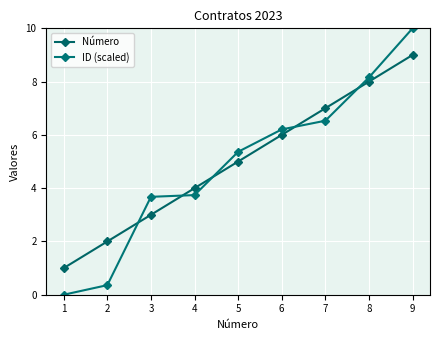

Is the value of Número at 5 greater than the value of ID (scaled) at 5?

No